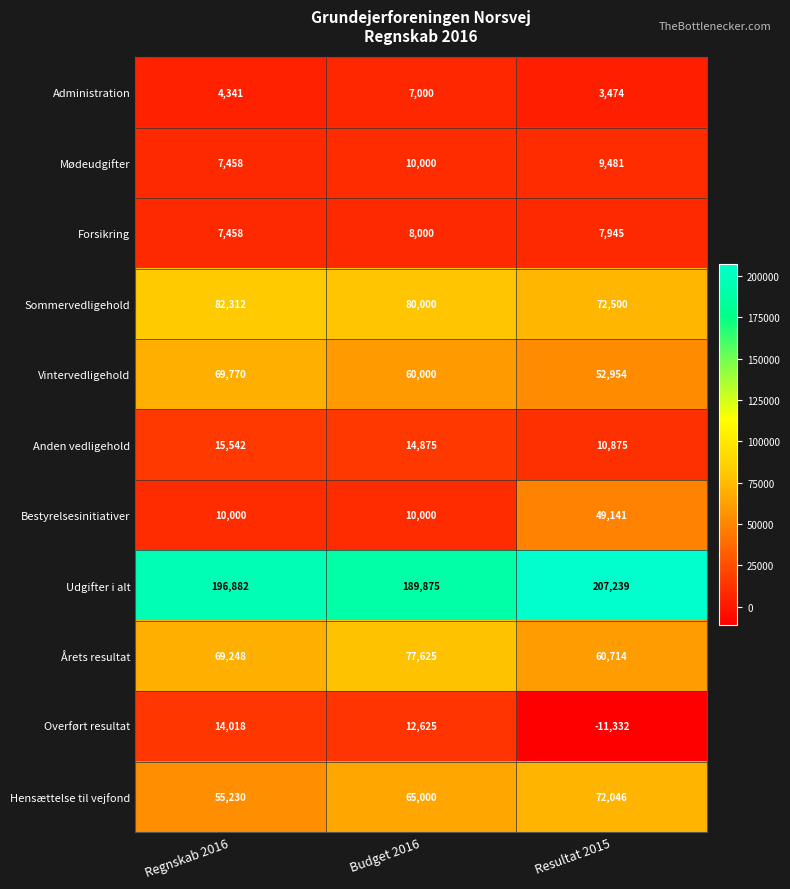

The value of Udgifter i alt at Regnskab 2016 is 105022. True or false?

False